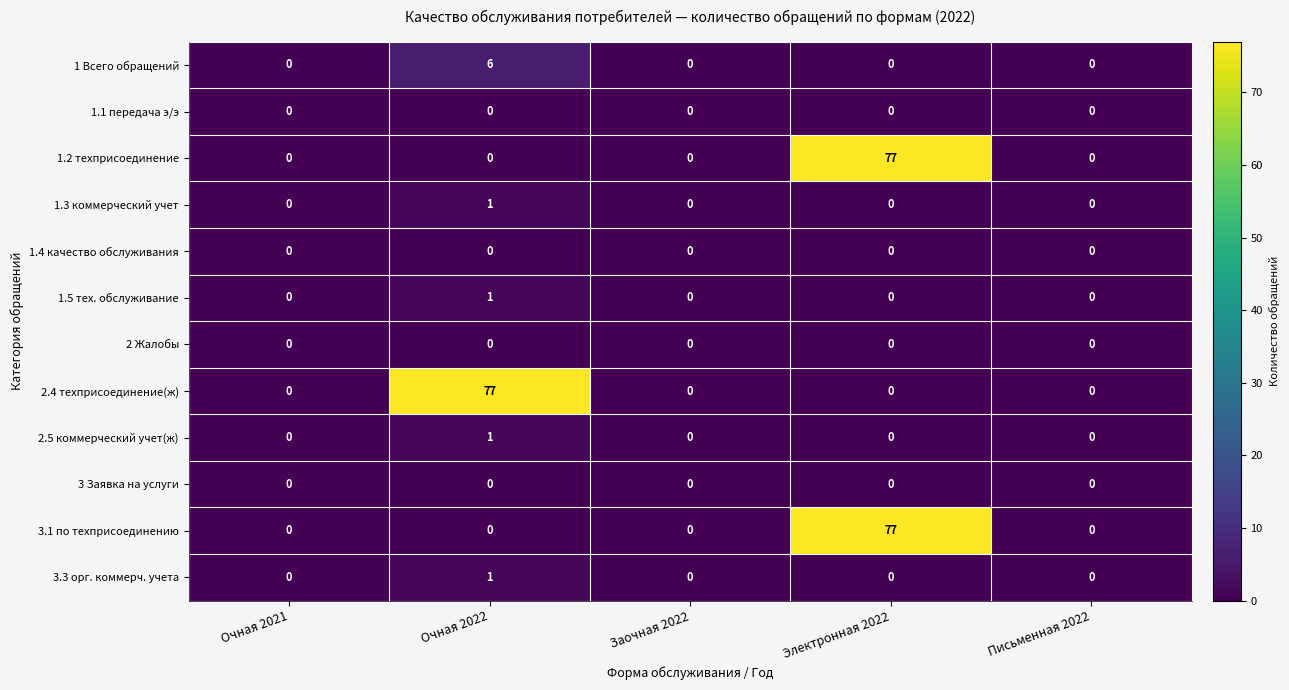

What is the greatest value displayed?

77